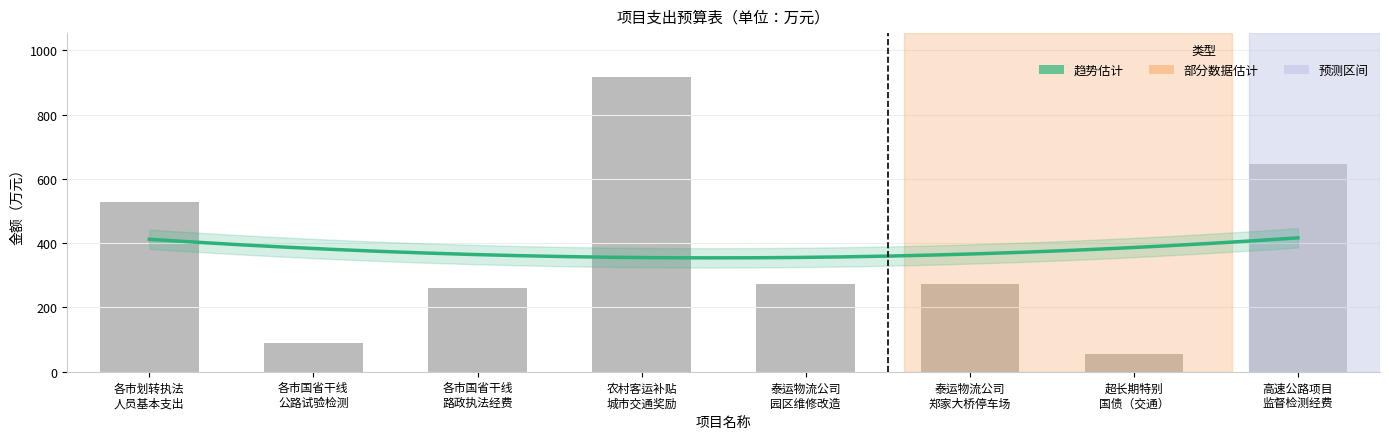

What is the sum of all values?

3041.7